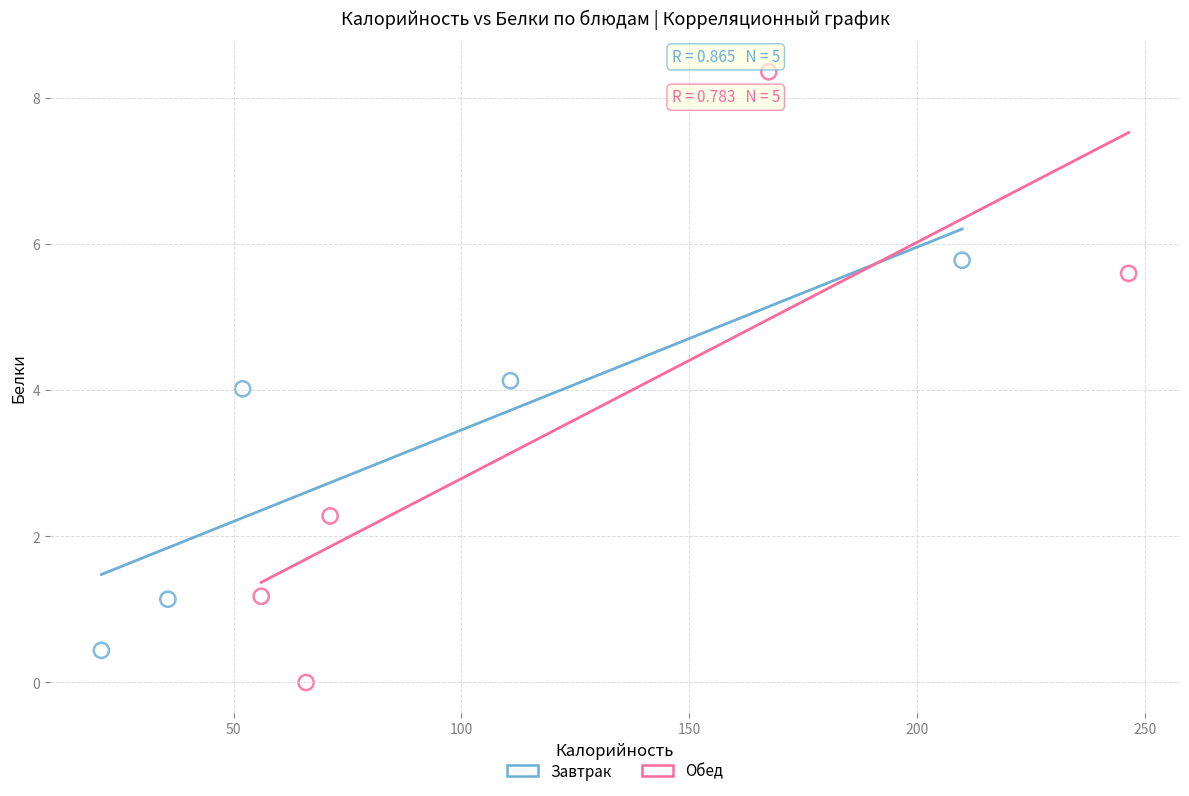

Which series reaches the minimum Y coordinate?

Обед